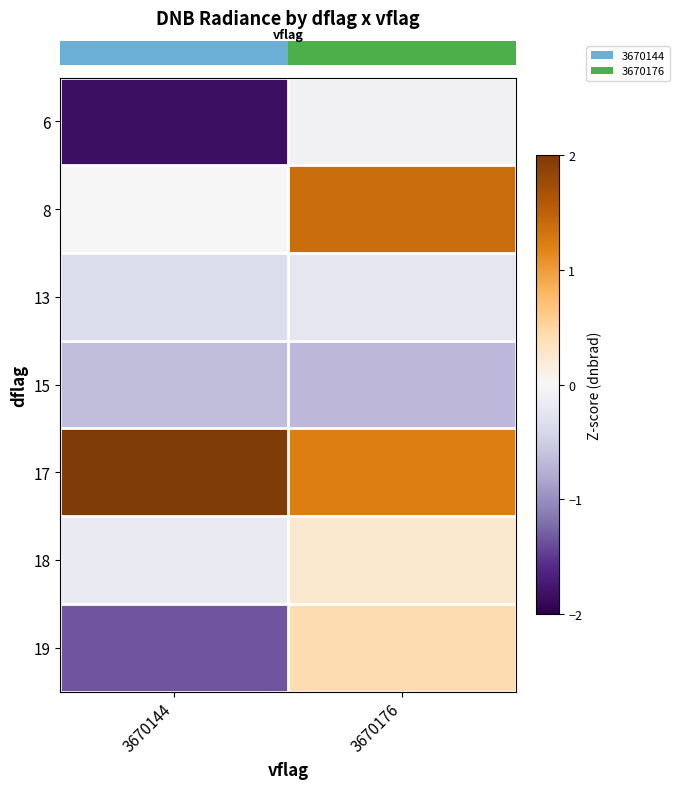

What is the total value across all series at 3670144?

-2.3